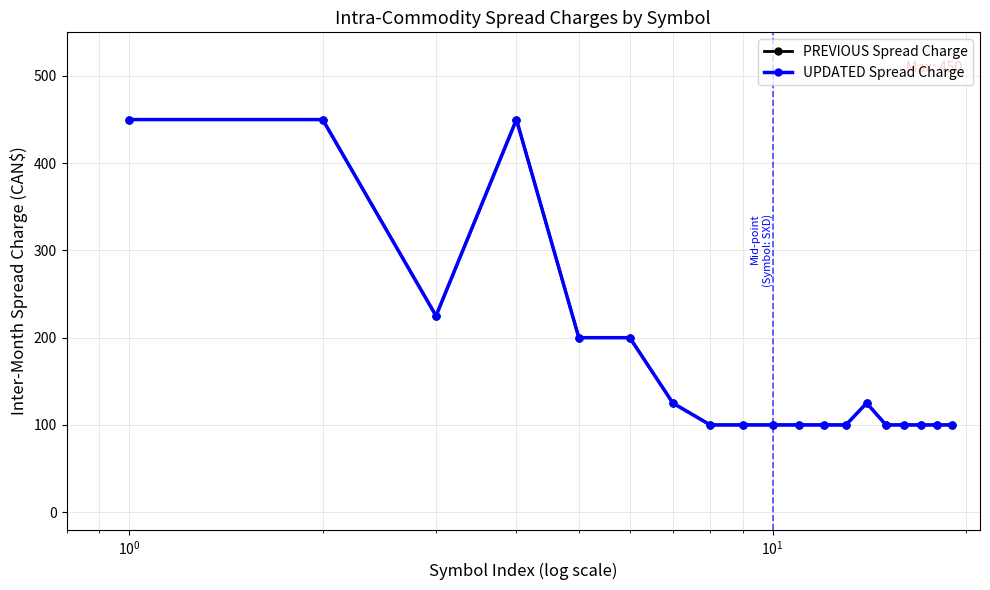

Does the chart have visible grid lines?

Yes